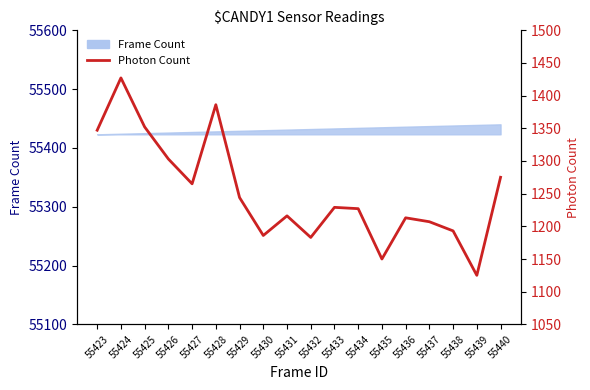

At which category does the chart reach its peak across all series?

55424